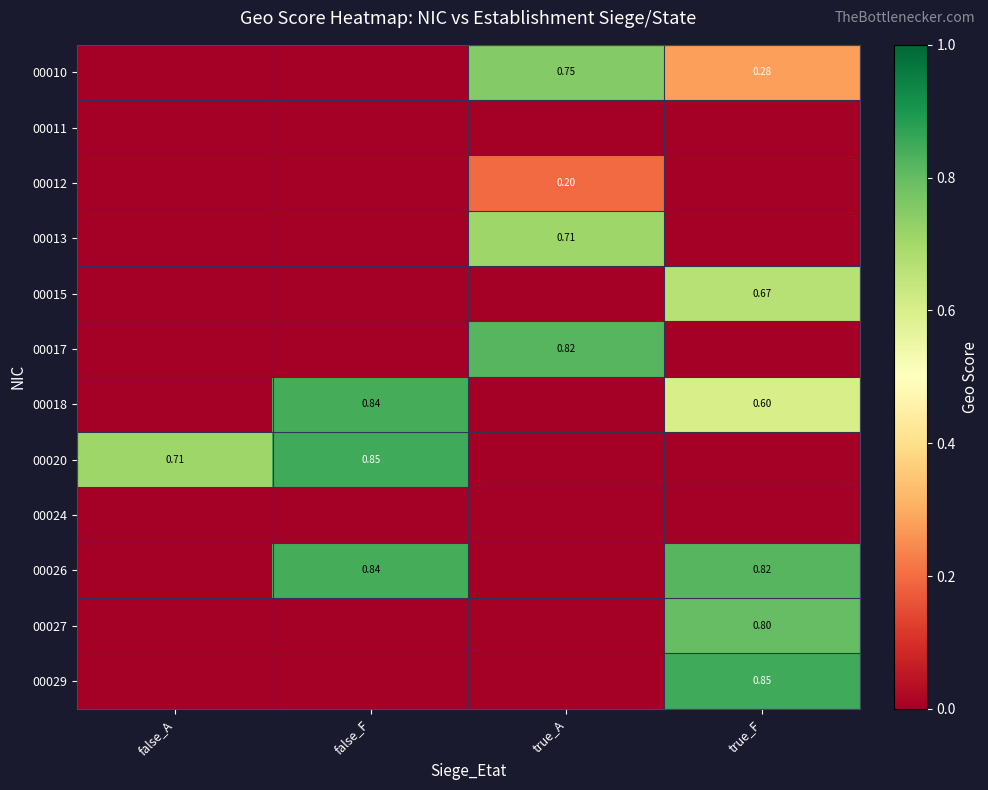

Is the value of 00013 at true_A greater than the value of 00010 at true_A?

No